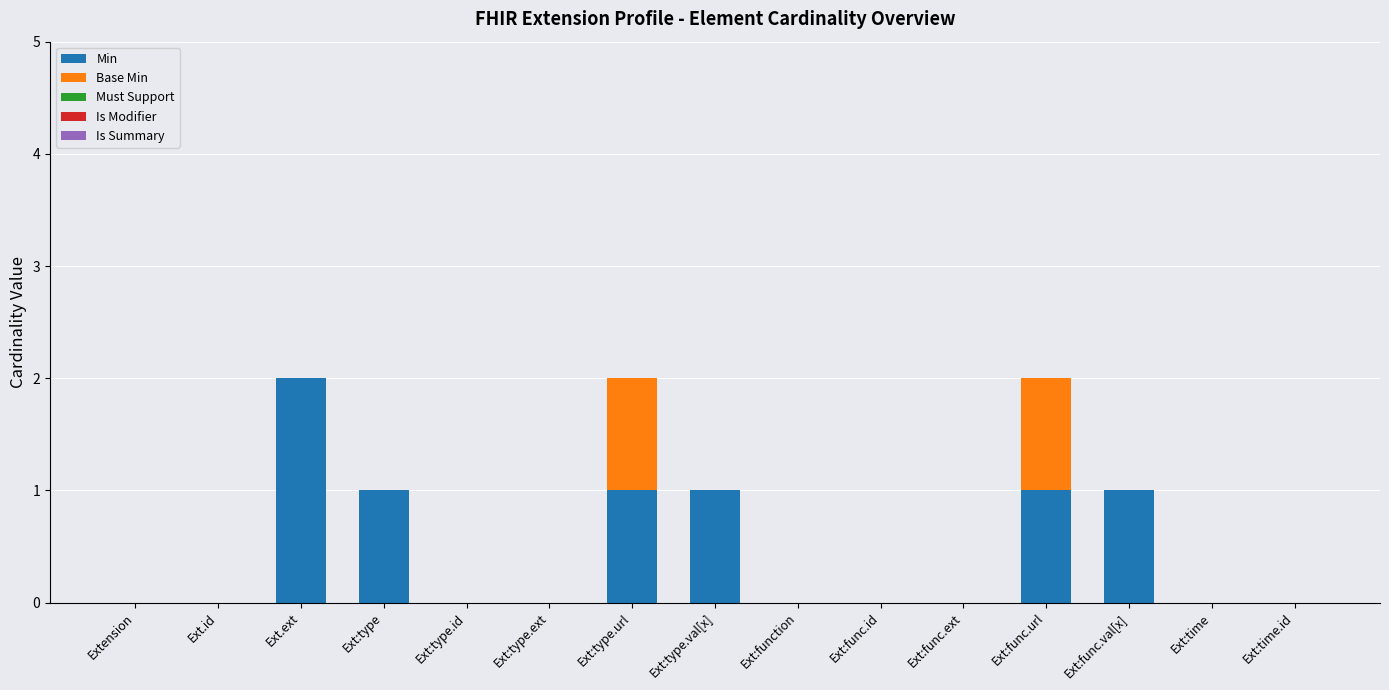

True or false: Min has a value of 1 at Ext:func.url.

True